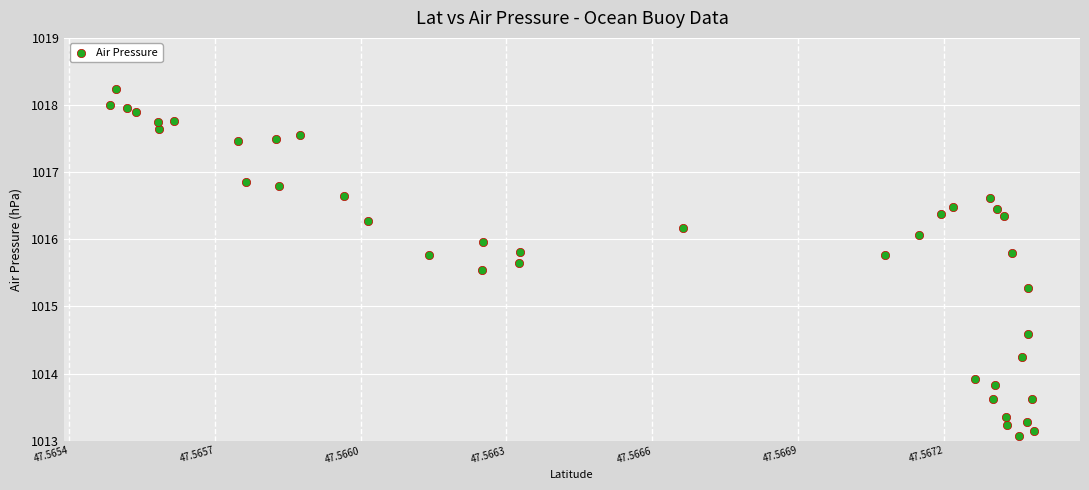

What Y value in the scatter plot is closest to 1015?

1015.3